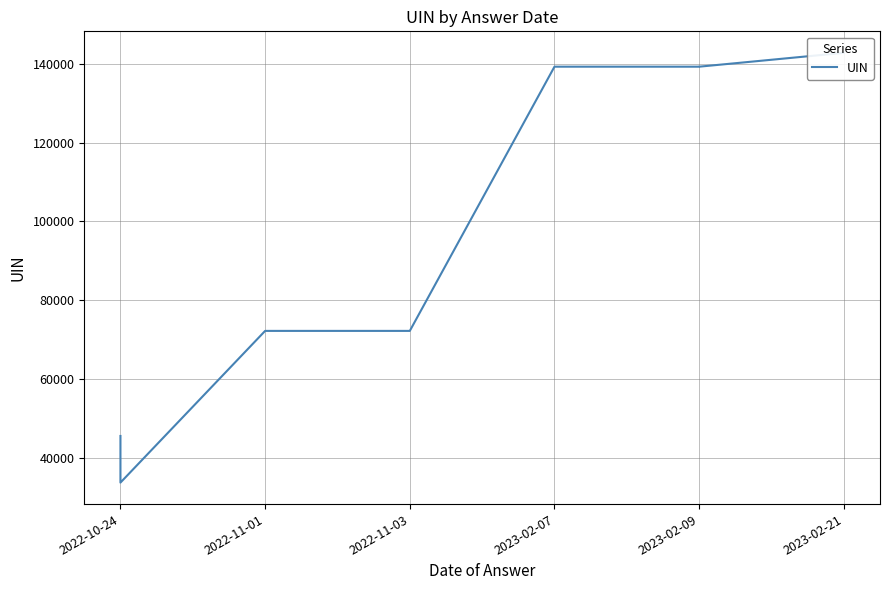

What is the difference between the maximum and minimum values?

109120